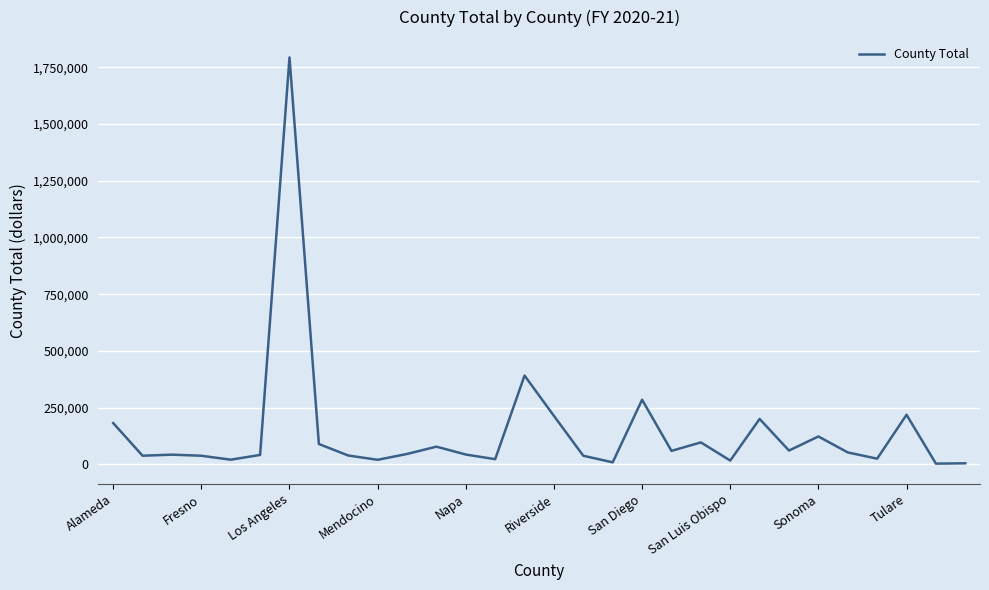

What is the greatest value displayed?

1793593